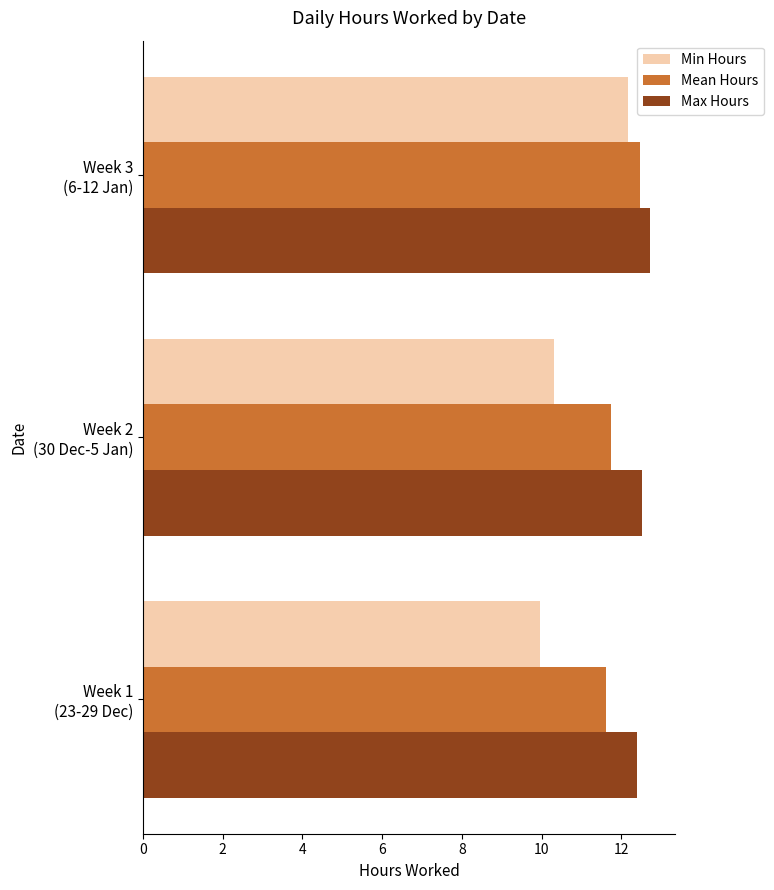

Which series has the largest range (max minus min)?

Min Hours